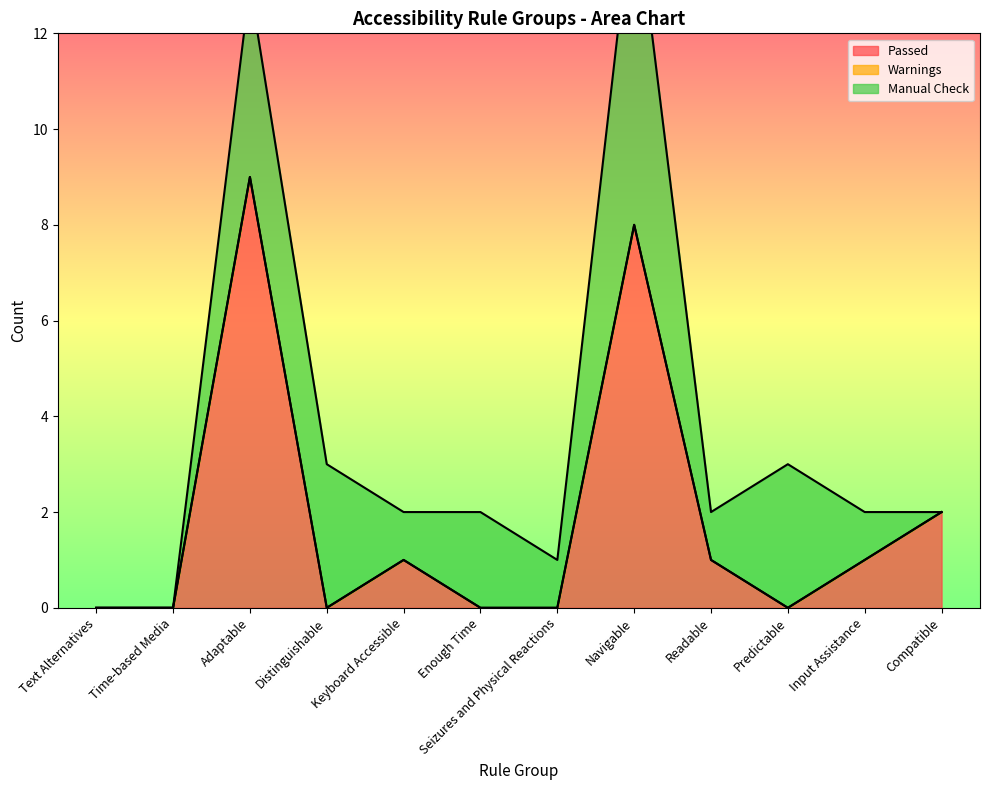

How many values in Passed are above zero?

6